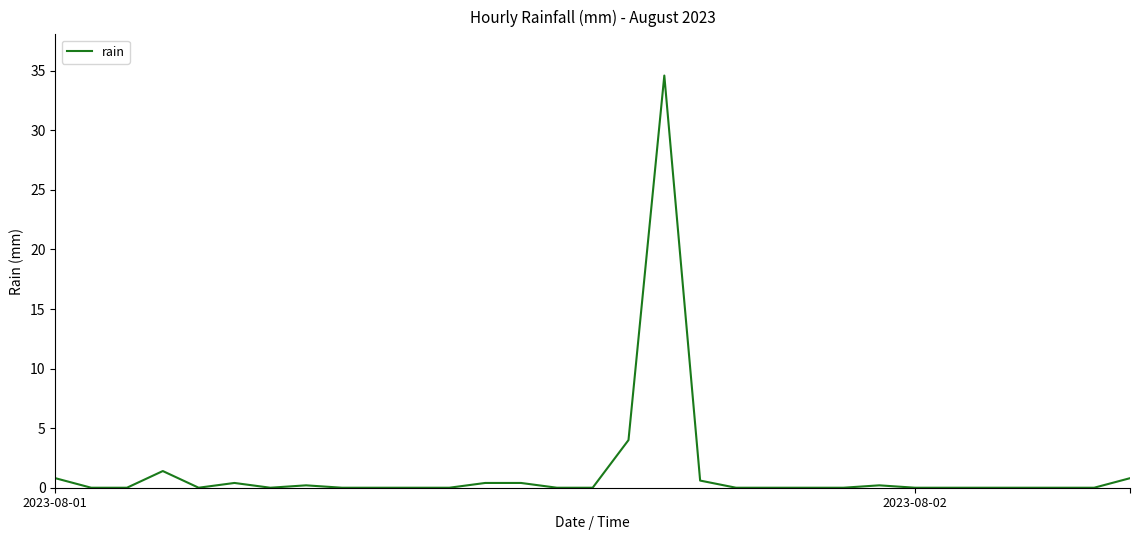

Reading left to right, transcribe all the data shown in this chart.

0.8	0.0	0.0	1.4	0.0	0.4	0.0	0.2	0.0	0.0	0.0	0.0	0.4	0.4	0.0	0.0	4.0	34.6	0.6	0.0	0.0	0.0	0.0	0.2	0.0	0.0	0.0	0.0	0.0	0.0	0.8